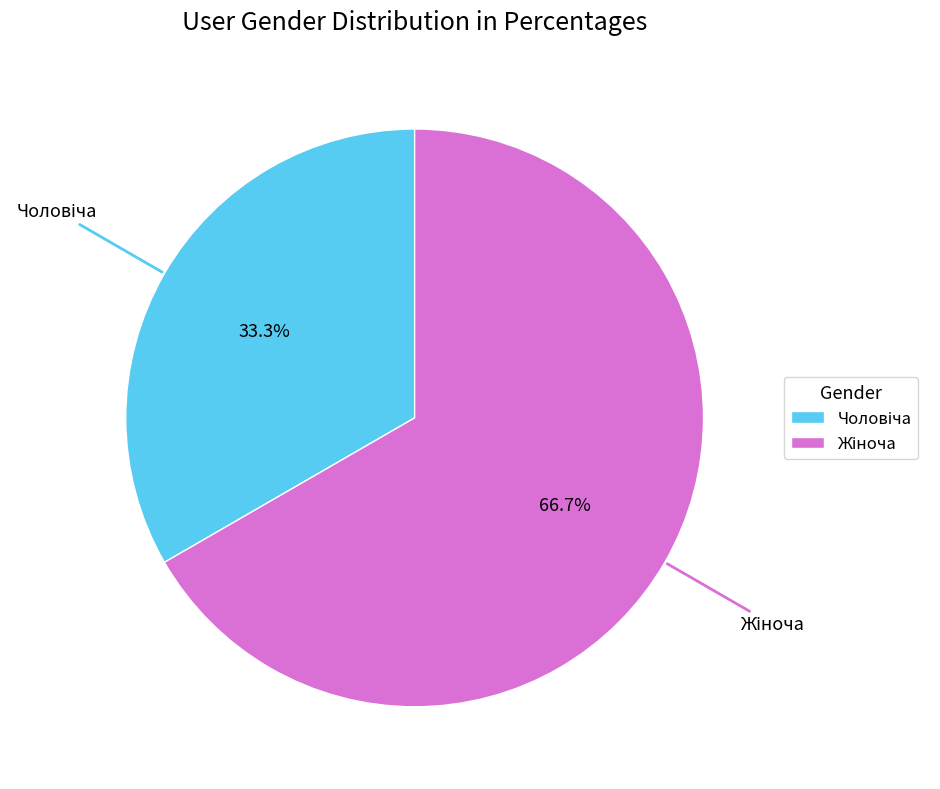

Is there any slice that represents more than half of the pie?

Yes